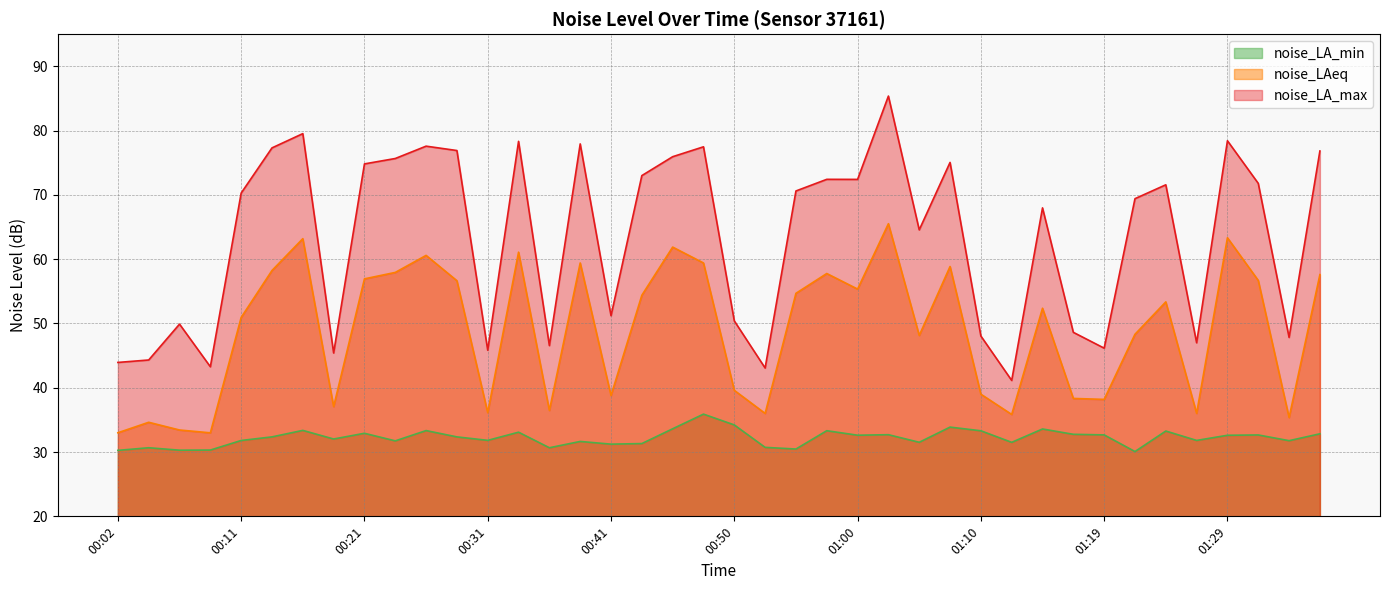

Which series has the largest total across all categories?

noise_LA_max